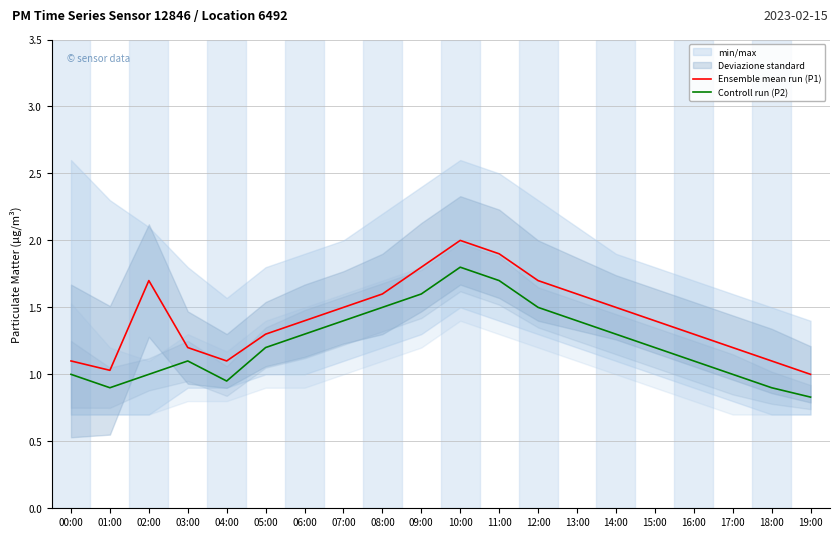

Does the chart display data point markers on the line(s)?

No